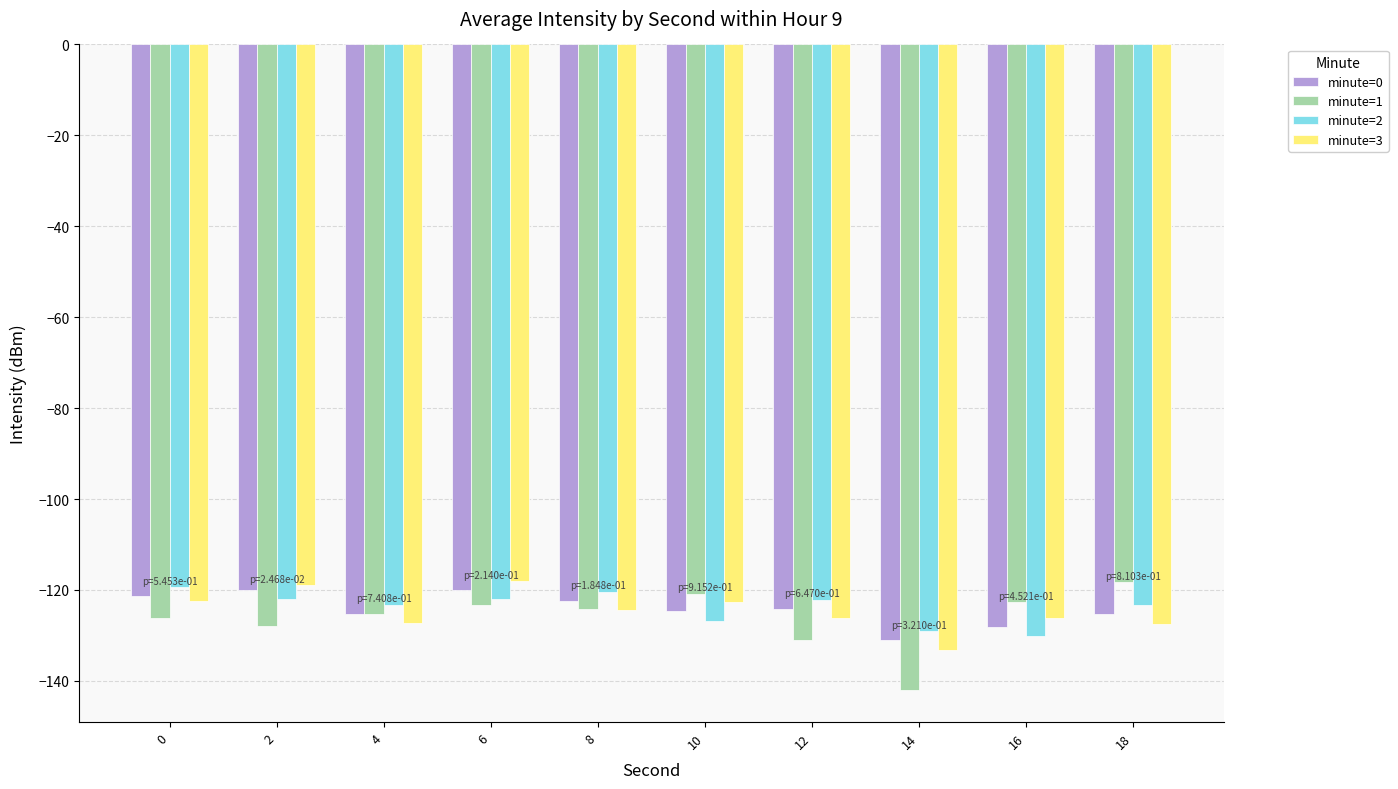

Which category has the highest value in the minute=1 series?

18